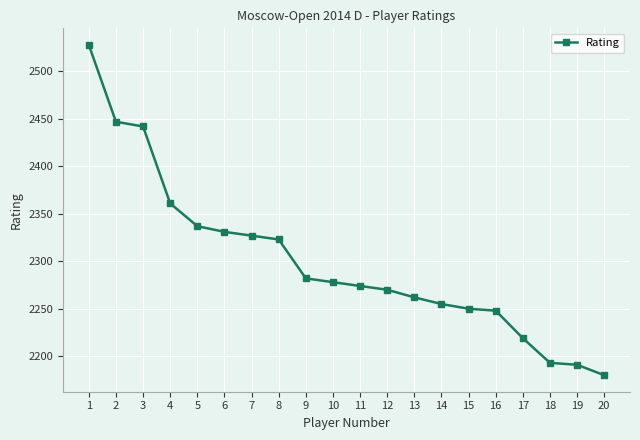

At which label is the value closest to 2354?

4